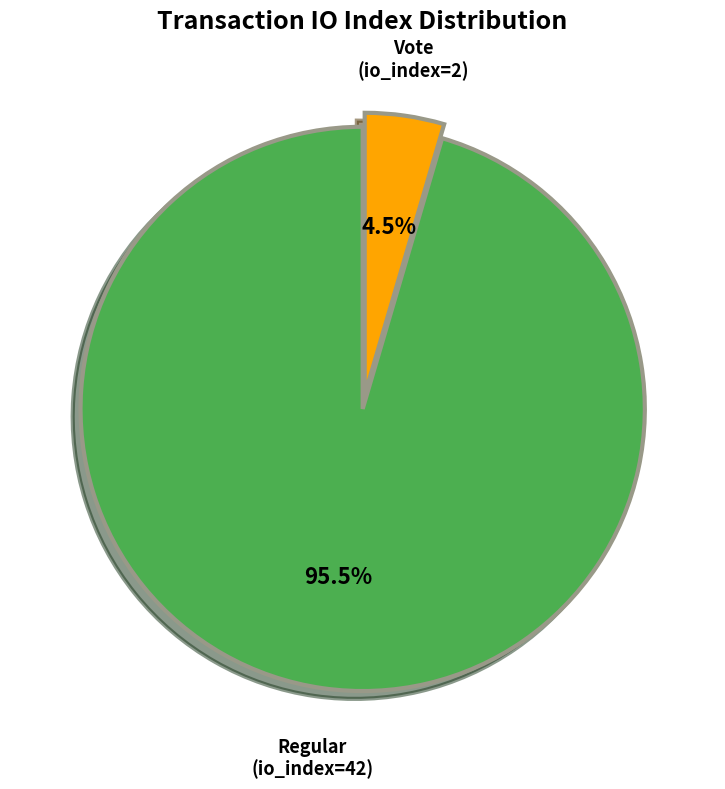

Which slice represents more than half of the pie?

Regular (io_index=42)